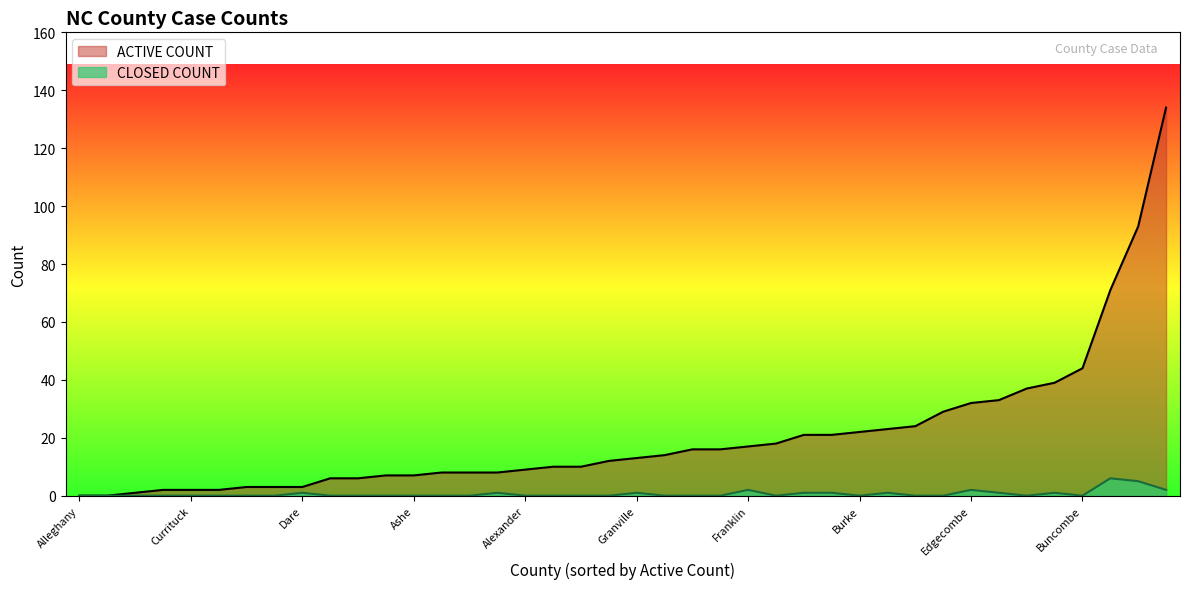

At which label is CLOSED COUNT closest to 3?

Cumberland